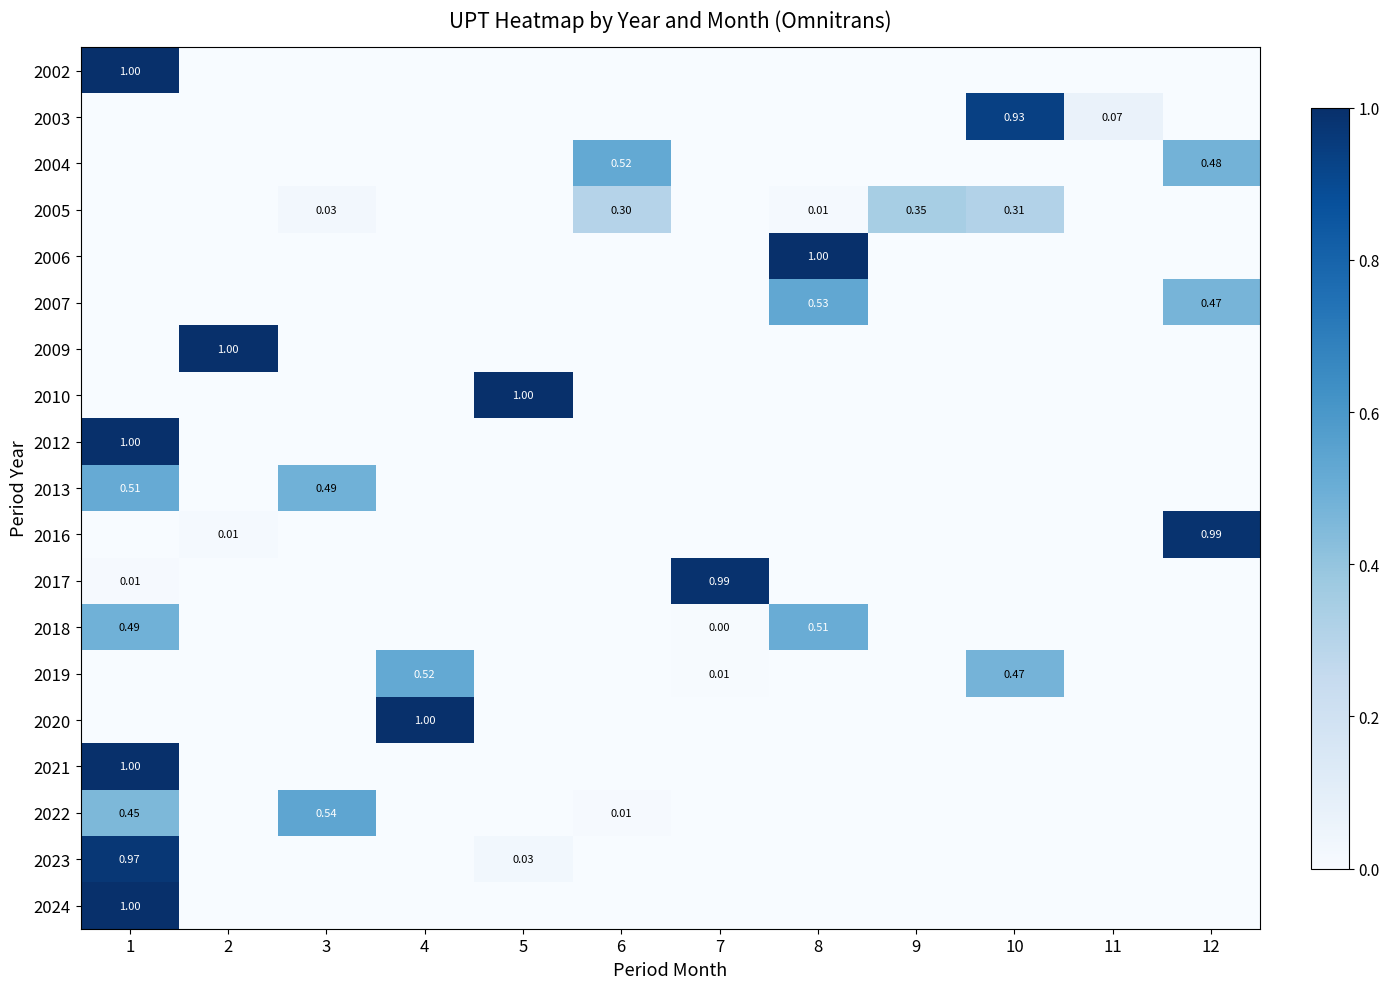

At which category is the sum across all series the highest?

1